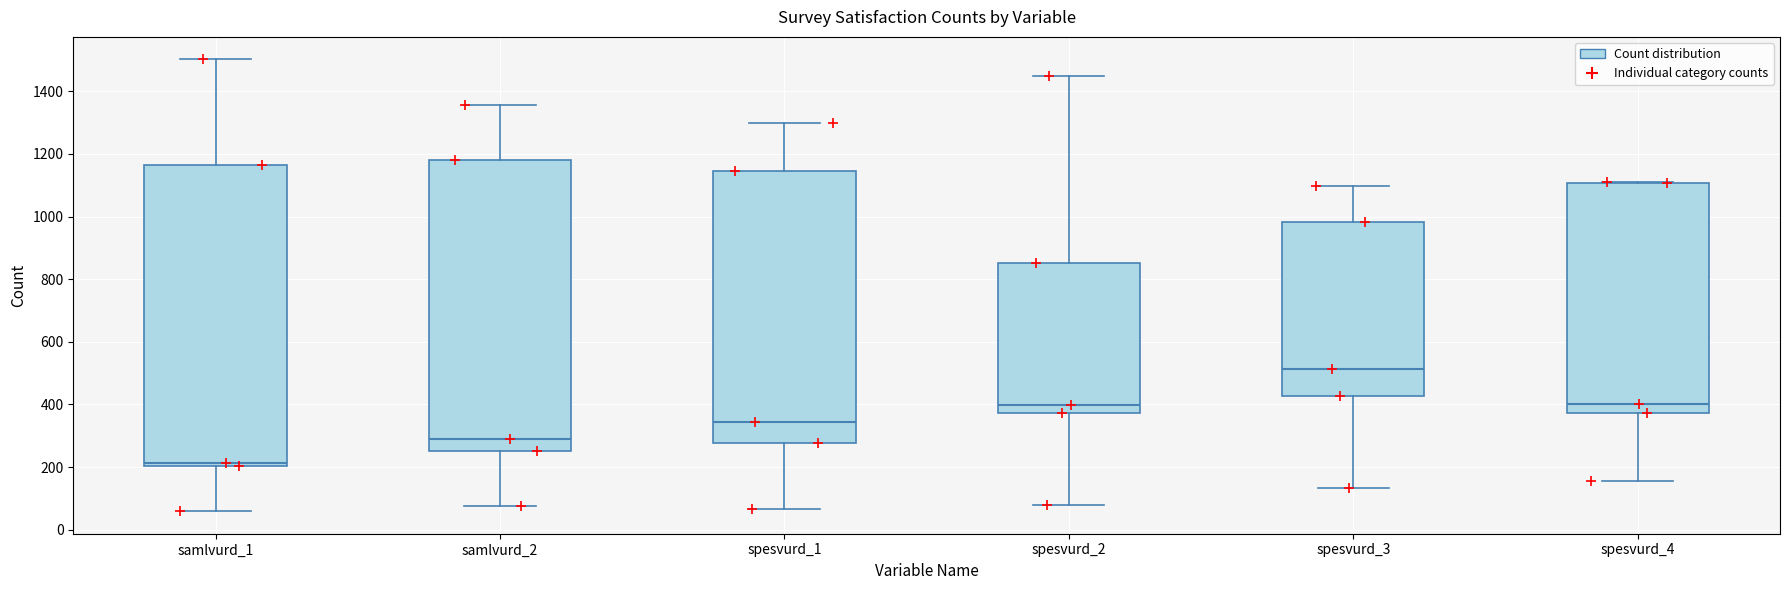

Where is the lower edge of the box for spesvurd_4 on the y-axis? The values are not printed on the chart, so give them approximately, as read against the axis.

380